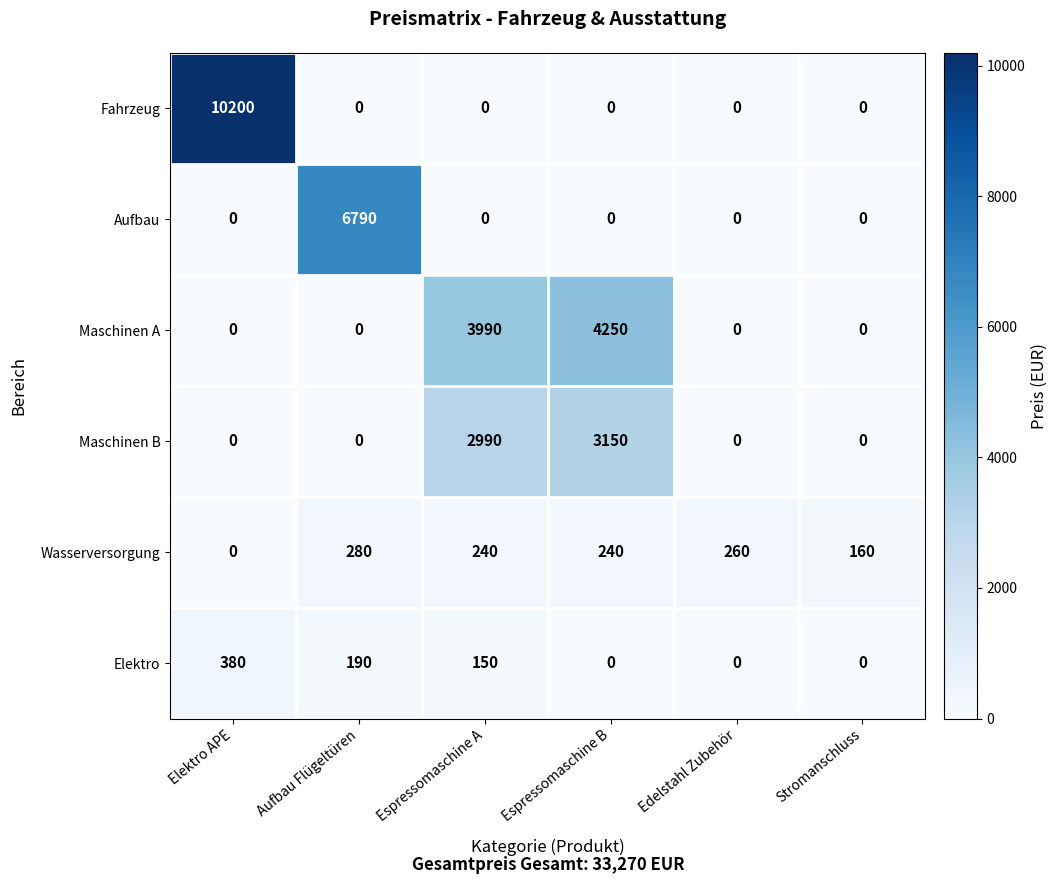

What is the difference between the maximum and minimum values in the Fahrzeug series?

10200